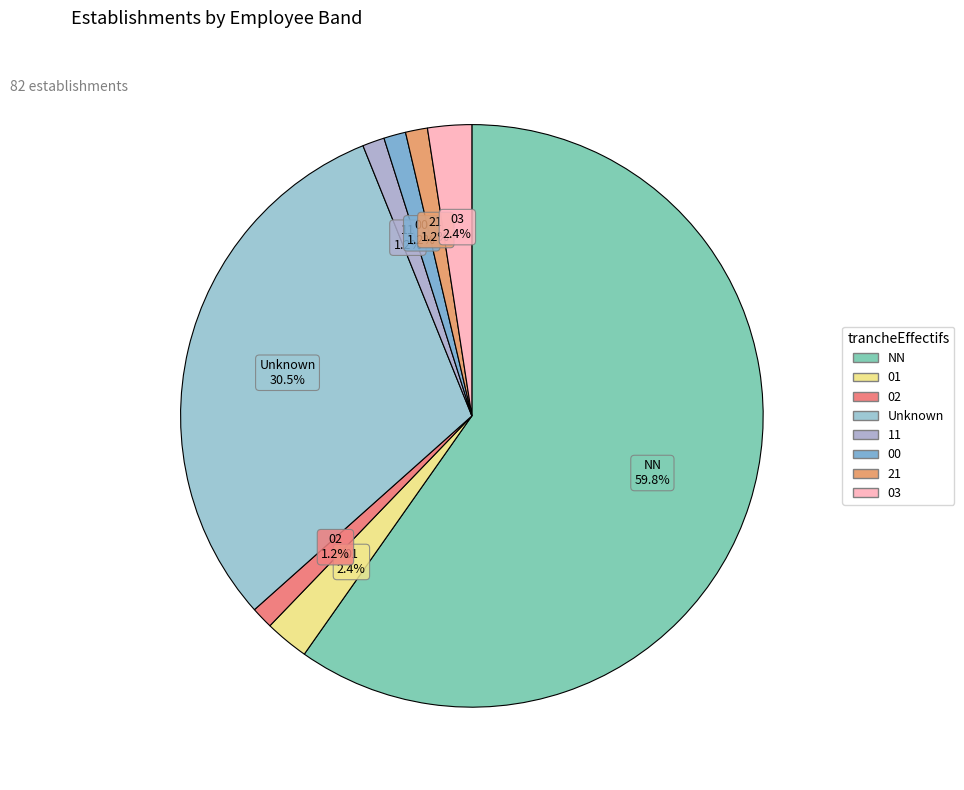

How many segments does this pie chart have?

8